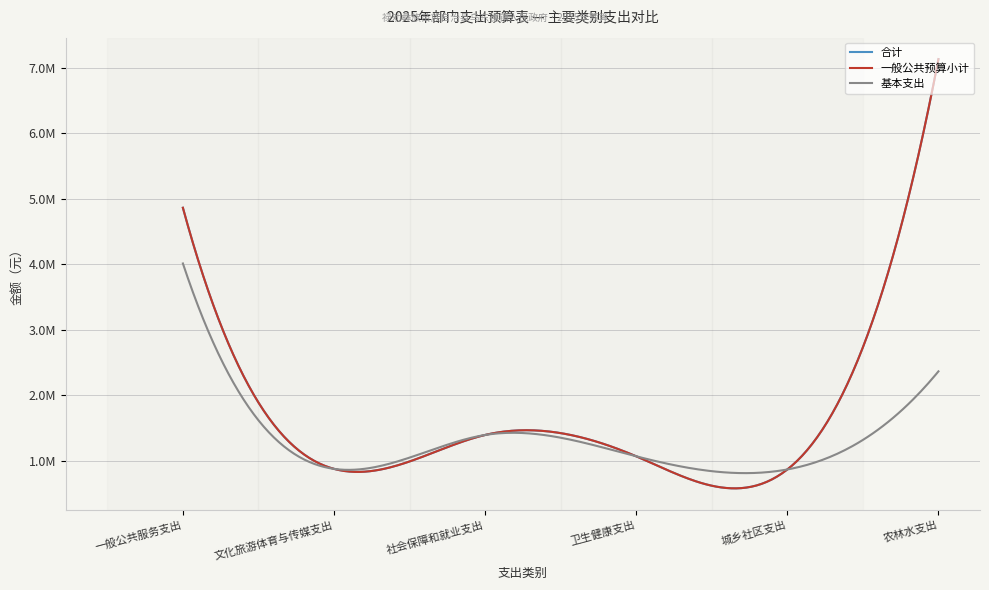

Is this an area chart (filled region under the line)?

No